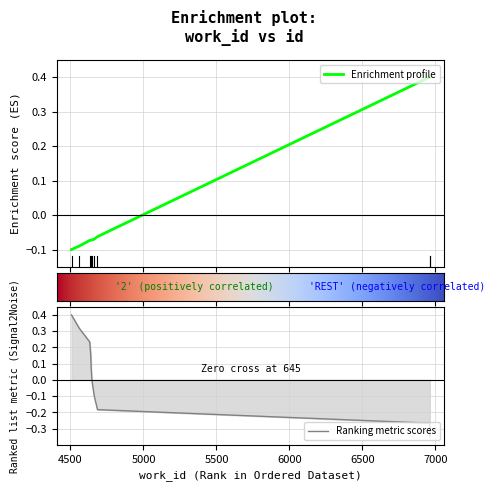

What is the difference between the maximum and minimum values?

0.5